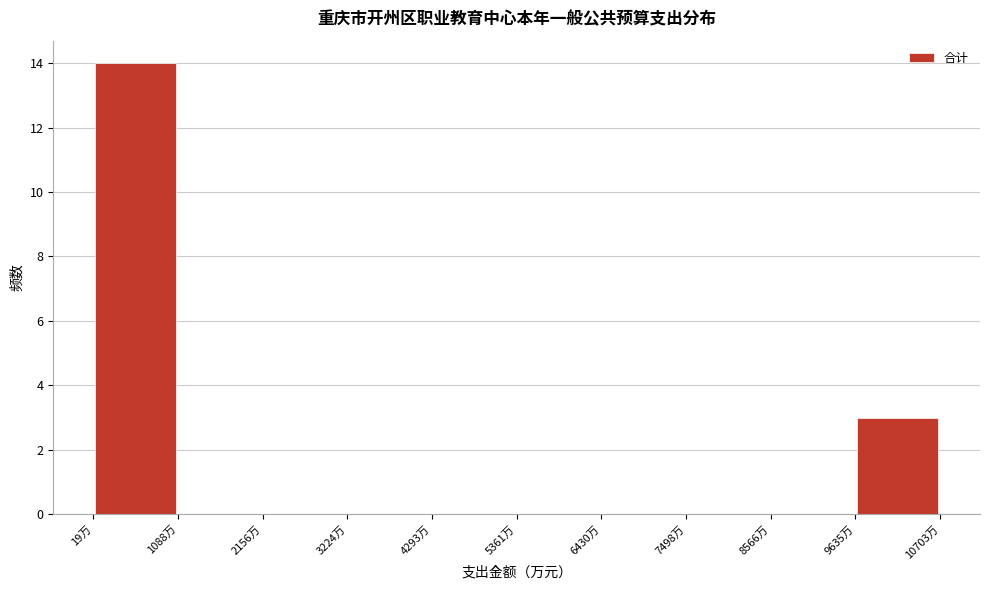

Reading left to right, list every bar in this chart as the range it spans on the x-axis followed by its height. Neither the bar edges nor the heights are printed on the chart, so give them approximately, as read against the axes.

0 to 1000: 14
1000 to 2200: 0
2200 to 3200: 0
3200 to 4200: 0
4200 to 5400: 0
5400 to 6400: 0
6400 to 7400: 0
7400 to 8600: 0
8600 to 9600: 0
9600 to 10800: 3